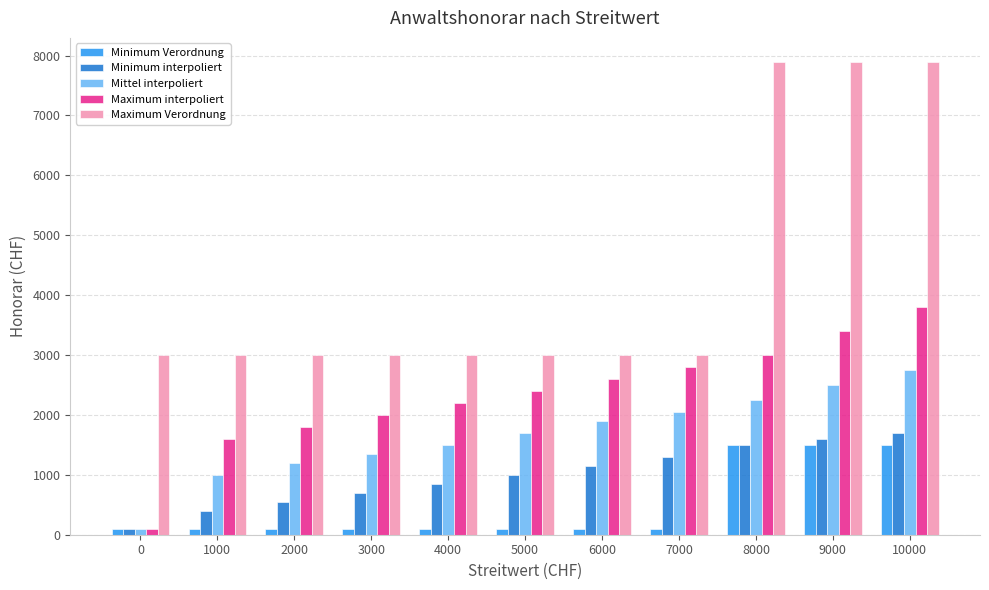

What are all the series names shown in the legend?

Minimum Verordnung, Minimum interpoliert, Mittel interpoliert, Maximum interpoliert, Maximum Verordnung